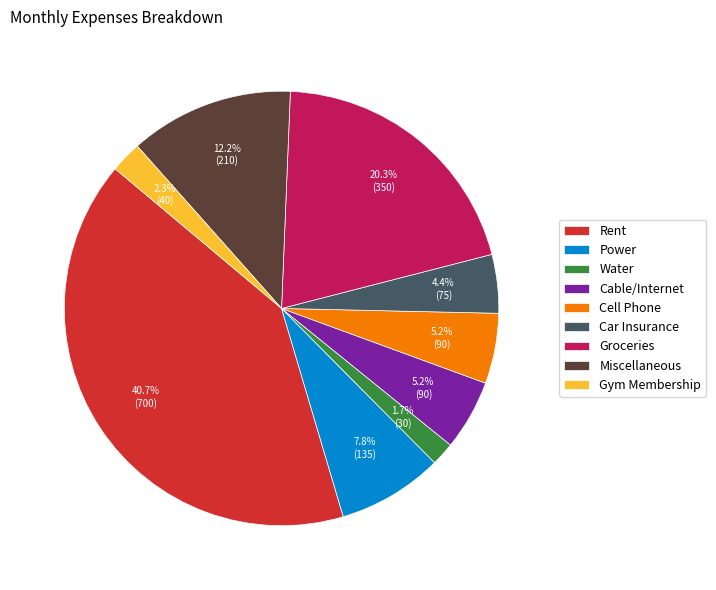

Which has a higher value, Gym Membership or Water?

Gym Membership